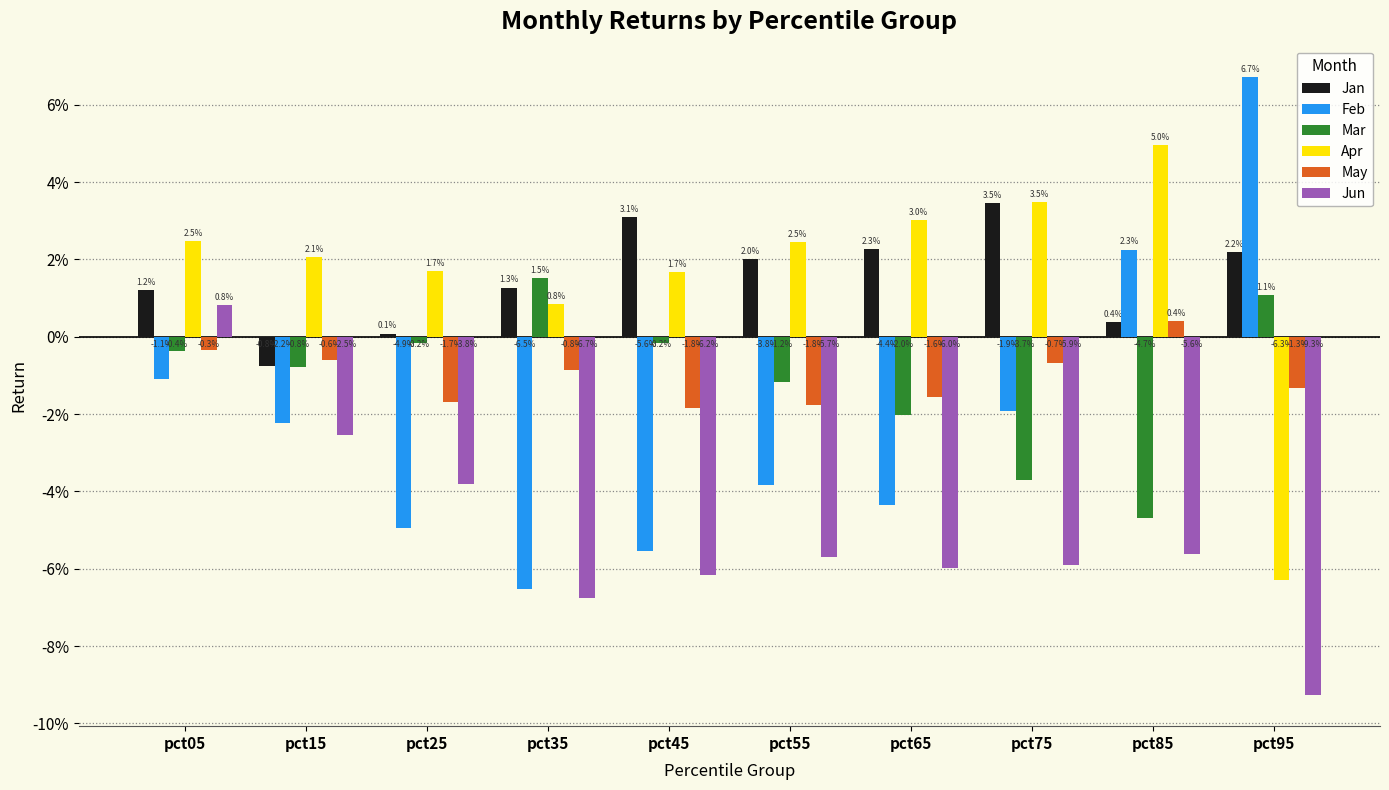

At which label does Jan first exceed 0?

pct05